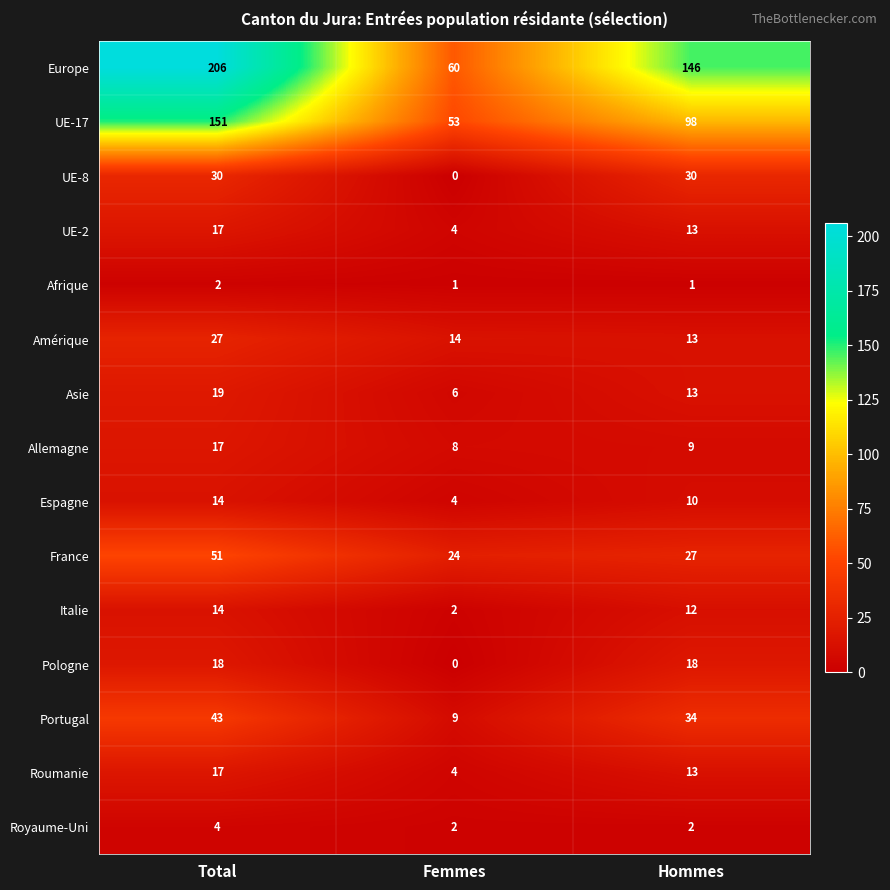

What is the difference between the Asie values at Femmes and Hommes?

7